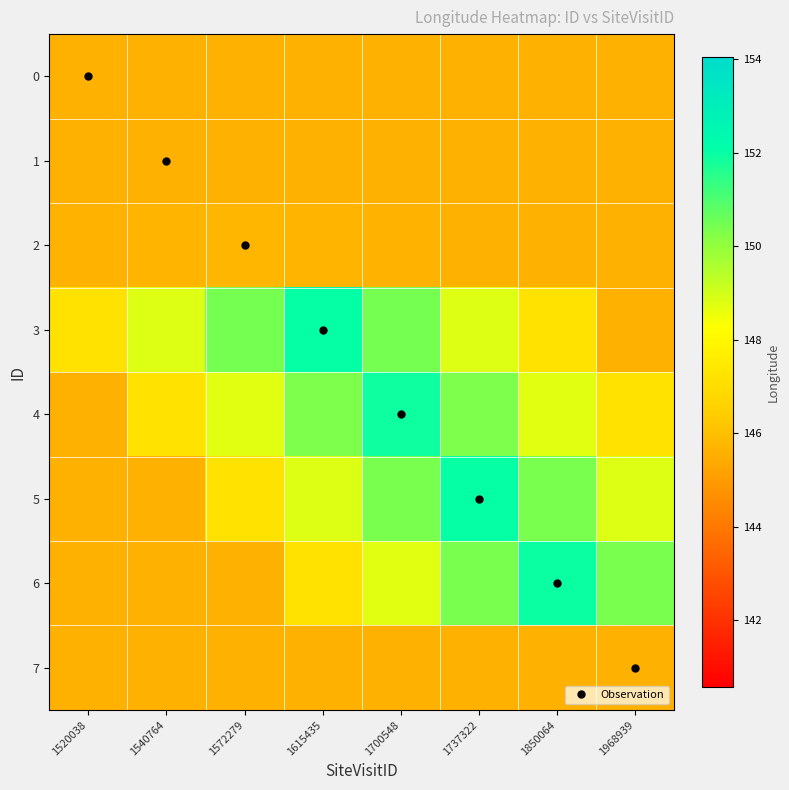

Reading left to right, list all the values displayed in this chart.

0: 1520038=145.6	1540764=145.6	1572279=145.6	1615435=145.6	1700548=145.6	1737322=145.6	1850064=145.6	1968939=145.6
1: 1520038=145.6	1540764=145.6	1572279=145.6	1615435=145.6	1700548=145.6	1737322=145.6	1850064=145.6	1968939=145.6
2: 1520038=145.7	1540764=145.7	1572279=145.8	1615435=145.7	1700548=145.7	1737322=145.6	1850064=145.6	1968939=145.6
3: 1520038=147.2	1540764=148.8	1572279=150.4	1615435=152.0	1700548=150.4	1737322=148.8	1850064=147.2	1968939=145.6
4: 1520038=145.6	1540764=147.2	1572279=148.7	1615435=150.3	1700548=151.9	1737322=150.3	1850064=148.7	1968939=147.2
5: 1520038=145.6	1540764=145.6	1572279=147.2	1615435=148.8	1700548=150.4	1737322=152.0	1850064=150.4	1968939=148.8
6: 1520038=145.6	1540764=145.6	1572279=145.6	1615435=147.2	1700548=148.8	1737322=150.4	1850064=152.0	1968939=150.4
7: 1520038=145.6	1540764=145.6	1572279=145.6	1615435=145.6	1700548=145.6	1737322=145.6	1850064=145.6	1968939=145.6